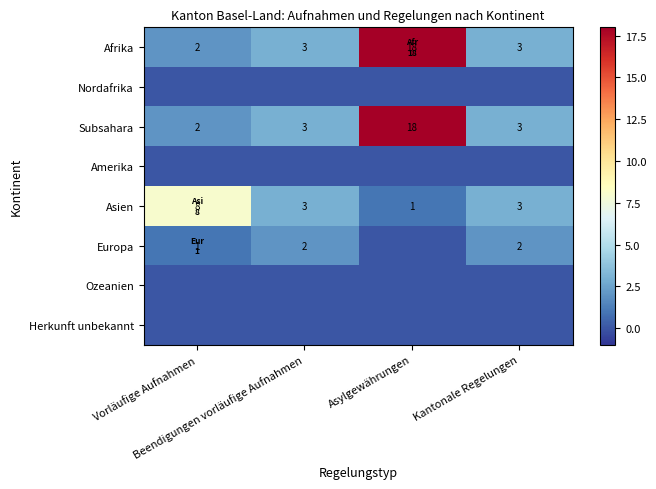

At which category is the sum across all series the highest?

Asylgewährungen